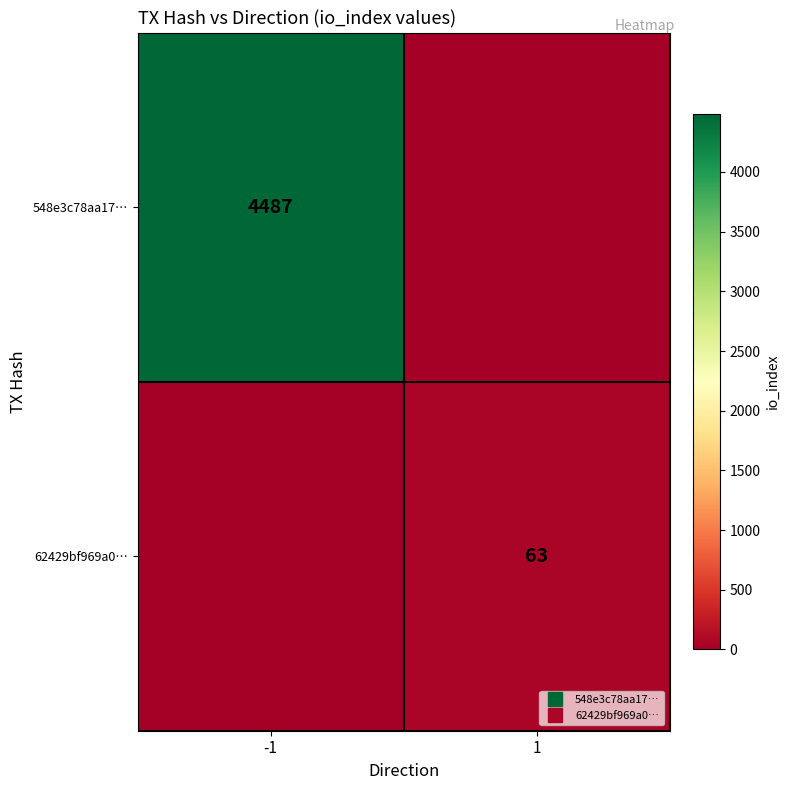

What value does the 548e3c78aa17… series have at -1?

4487